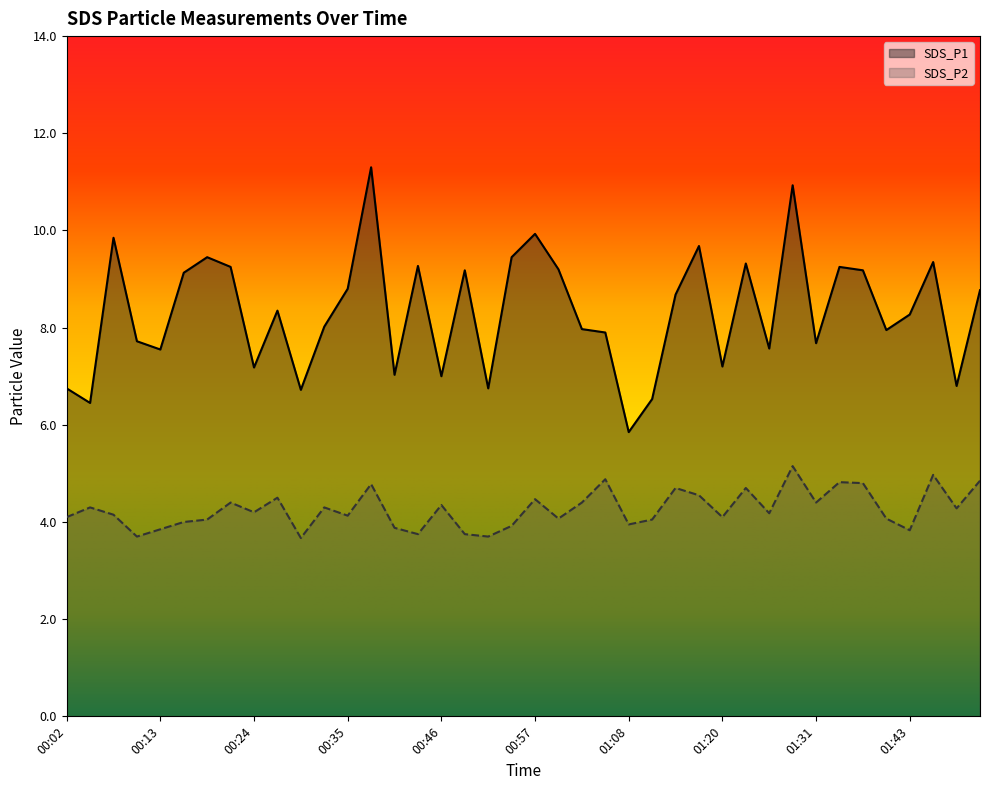

True or false: SDS_P2 and SDS_P1 cross at least once.

False